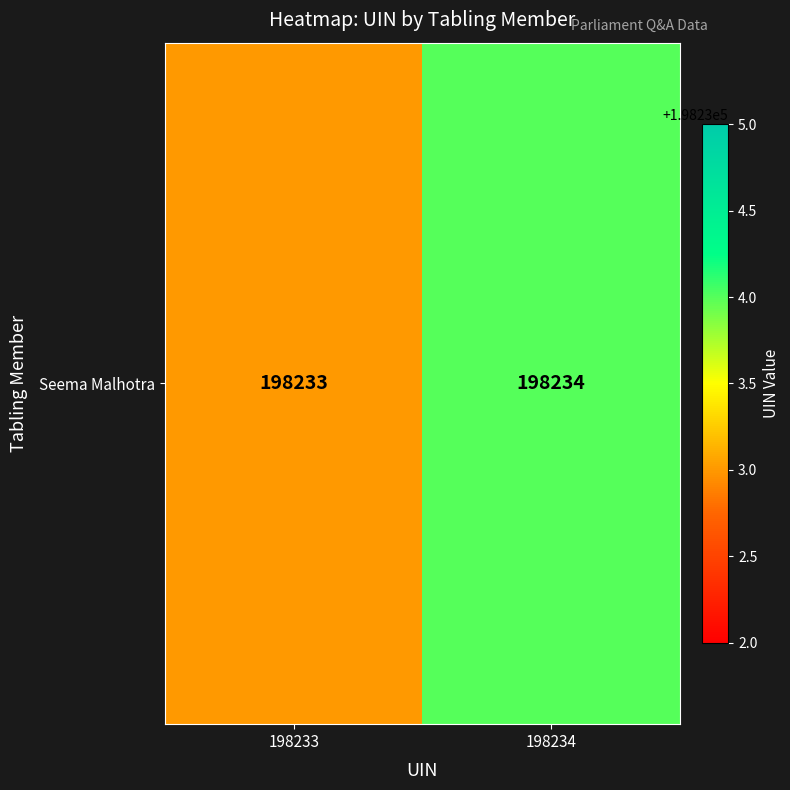

What is the greatest value displayed?

198234